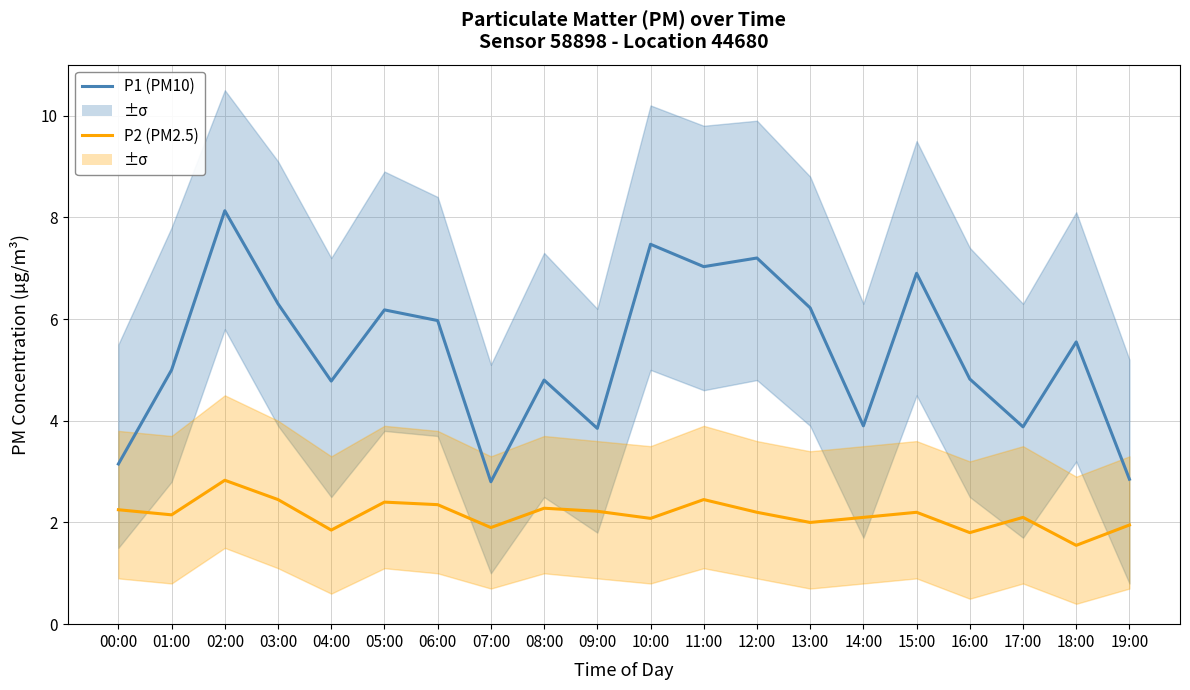

Where does the P2 (PM2.5) series first go above 2?

00:00